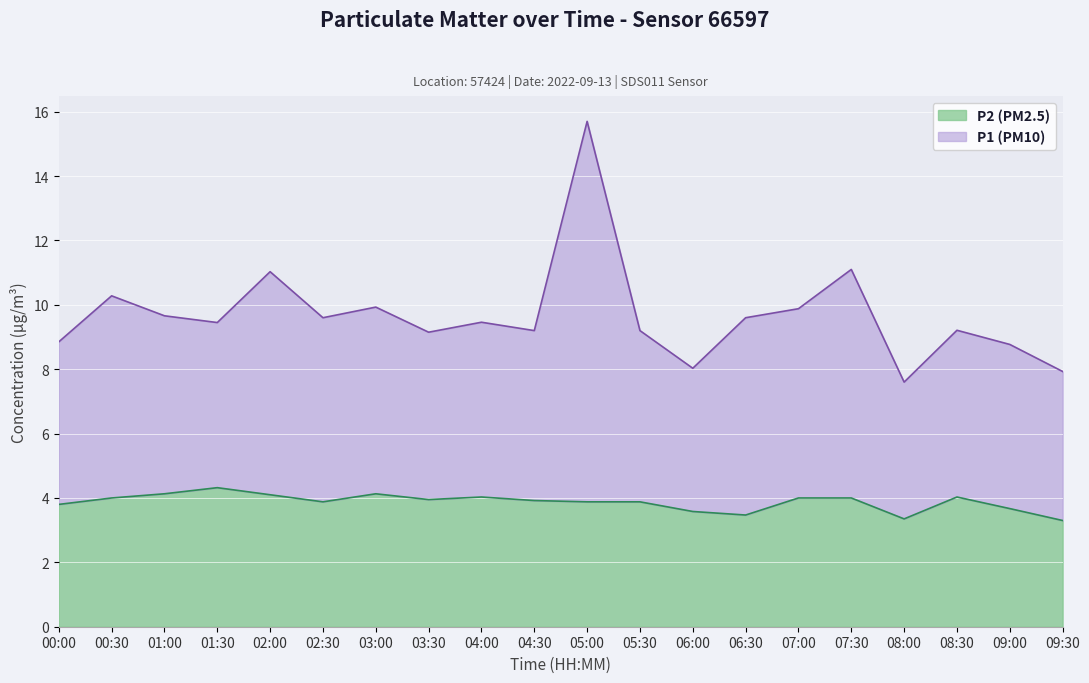

What is the label of the 9th point from the left?

04:00